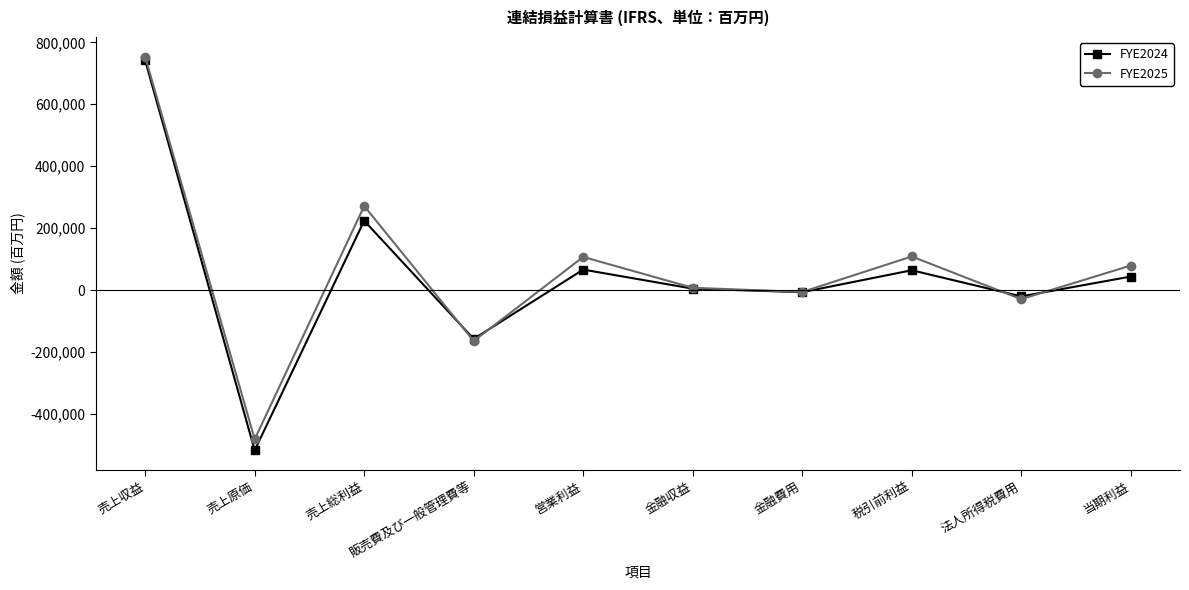

What is the difference between the highest and lowest values at 当期利益?

35588